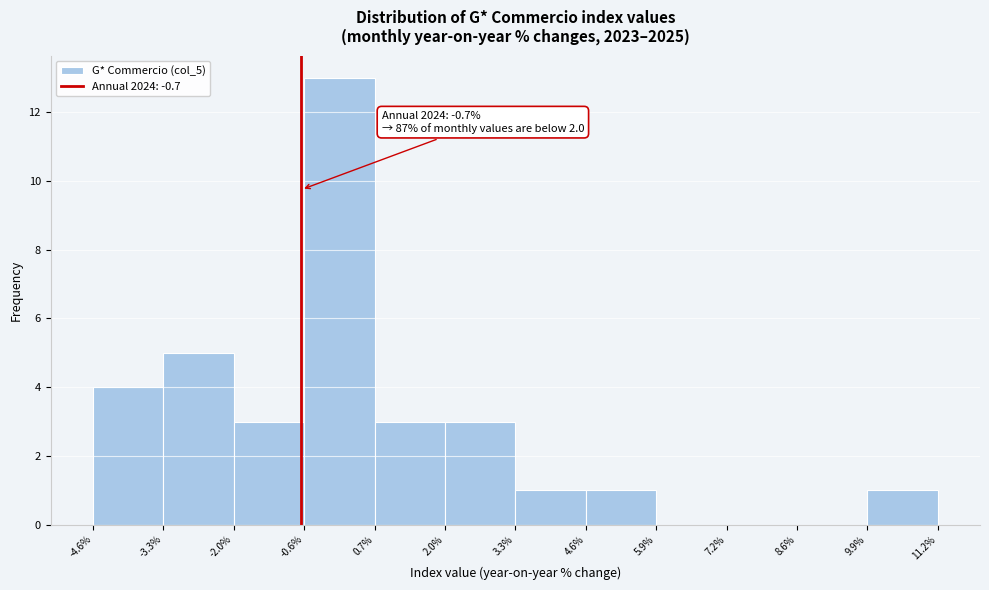

Which range on the x-axis has the tallest bar?

-0.6% to 0.7%